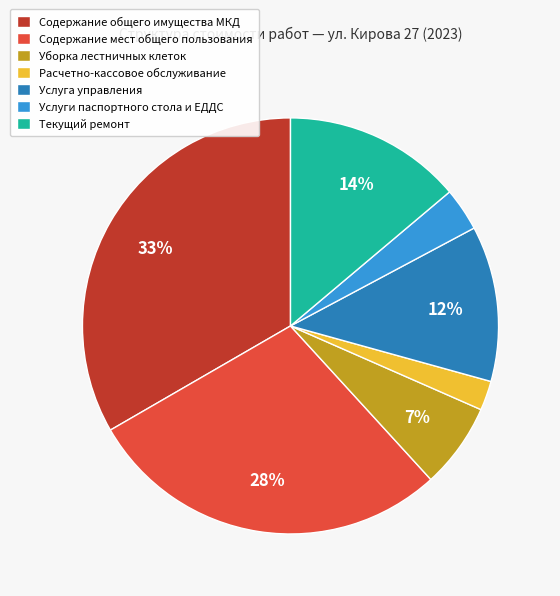

Count the number of slices in the pie.

7